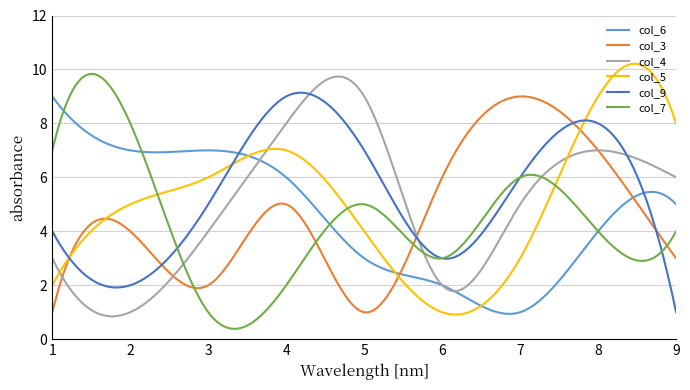

What is the lowest value of the col_5 series?

0.9